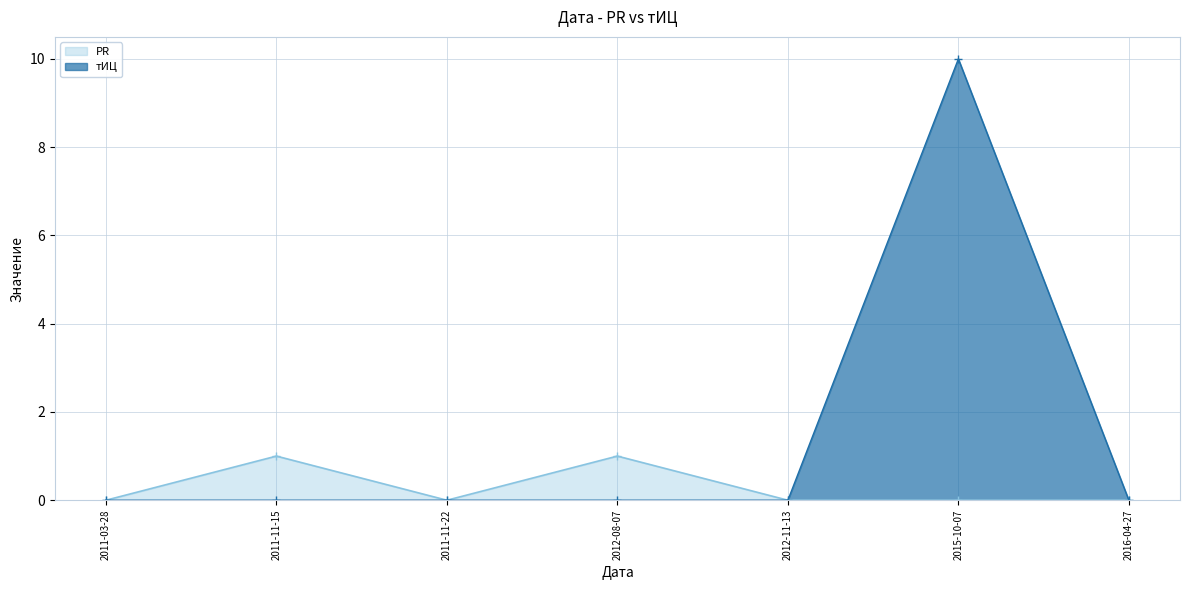

Which series changed the most between 2011-11-22 and 2015-10-07?

тИЦ